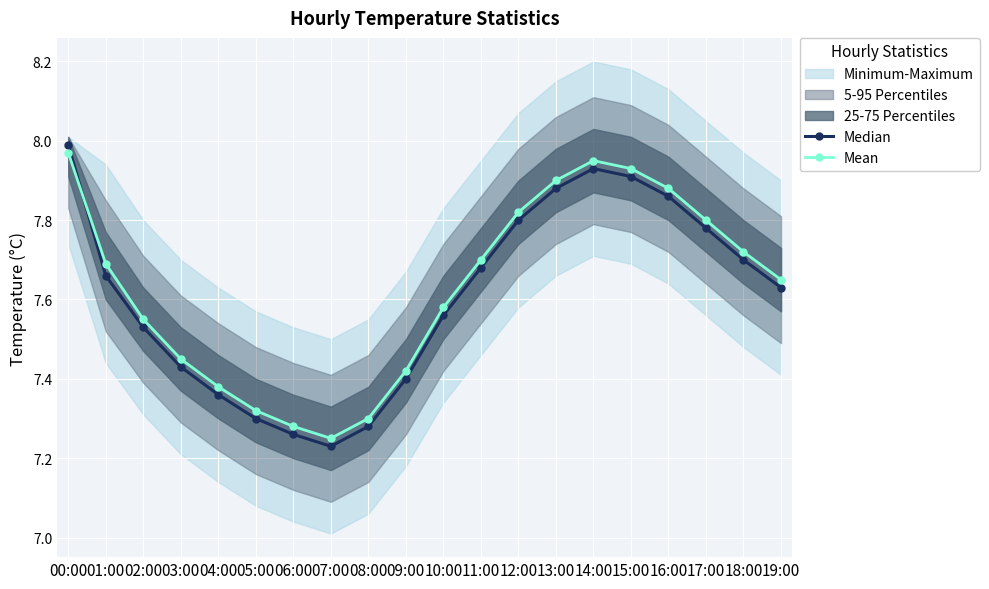

What is the greatest value displayed?

8.0